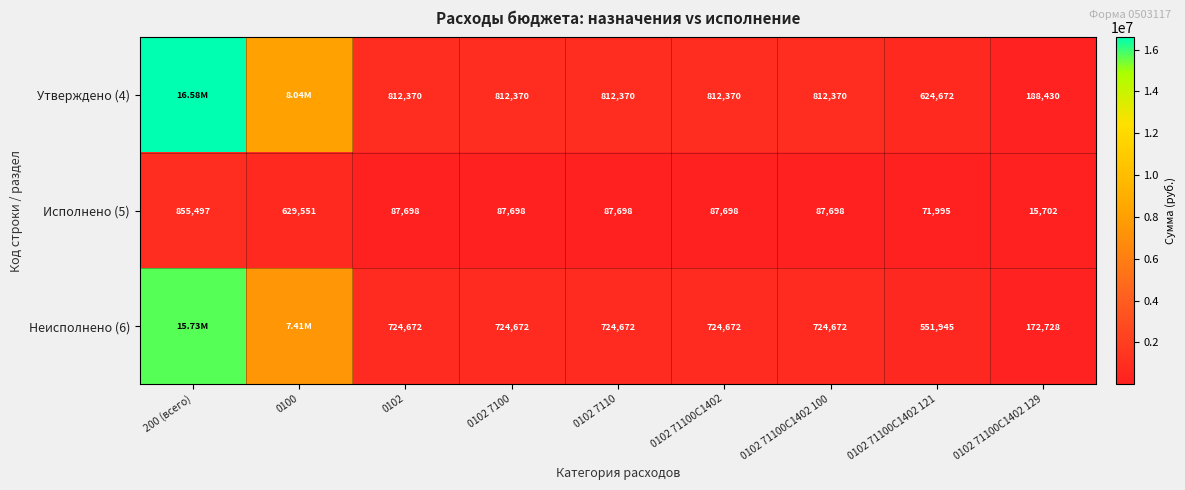

At which label does Утверждено (4) first exceed 812370?

200 (всего)